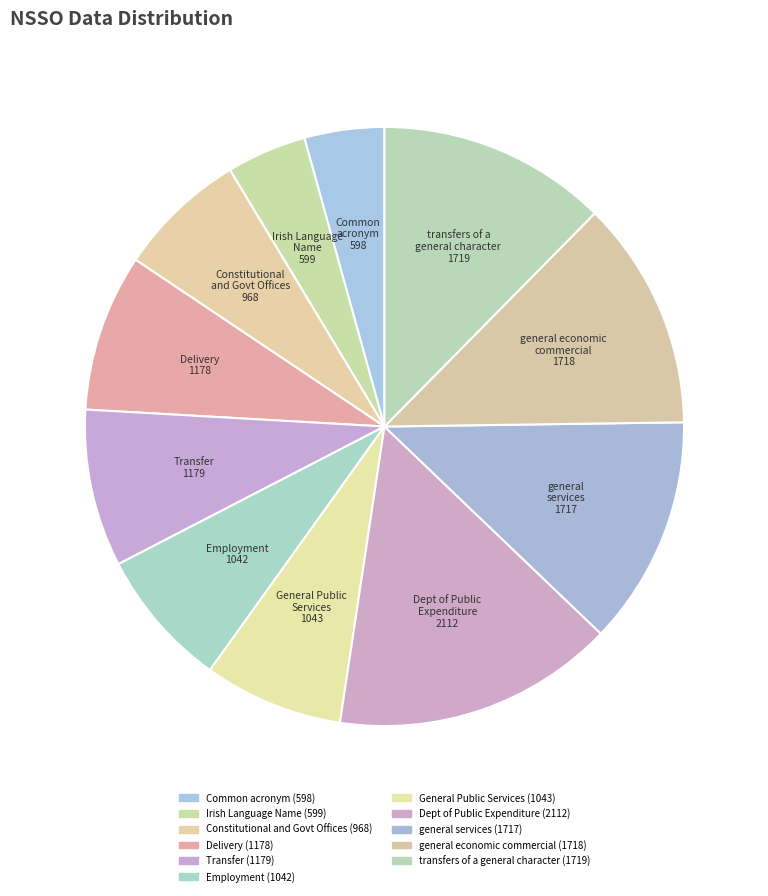

Does Common acronym account for over 50% of the chart?

No